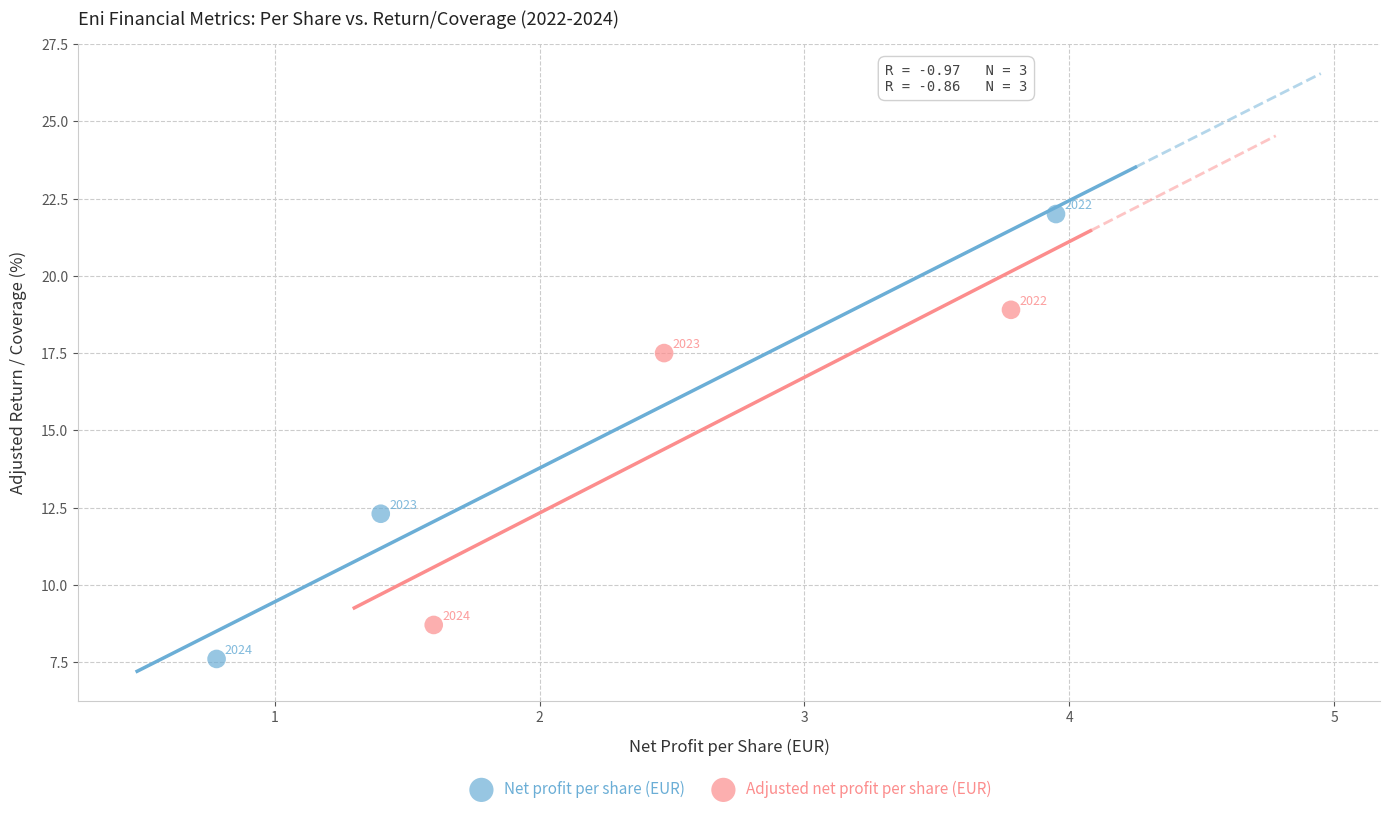

Which series has the largest Y range (max minus min)?

Net profit per share (EUR)